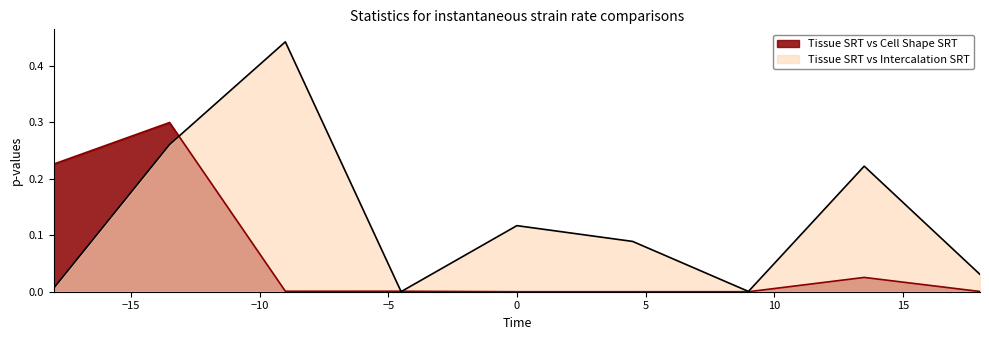

How many lines are shown in the chart?

2